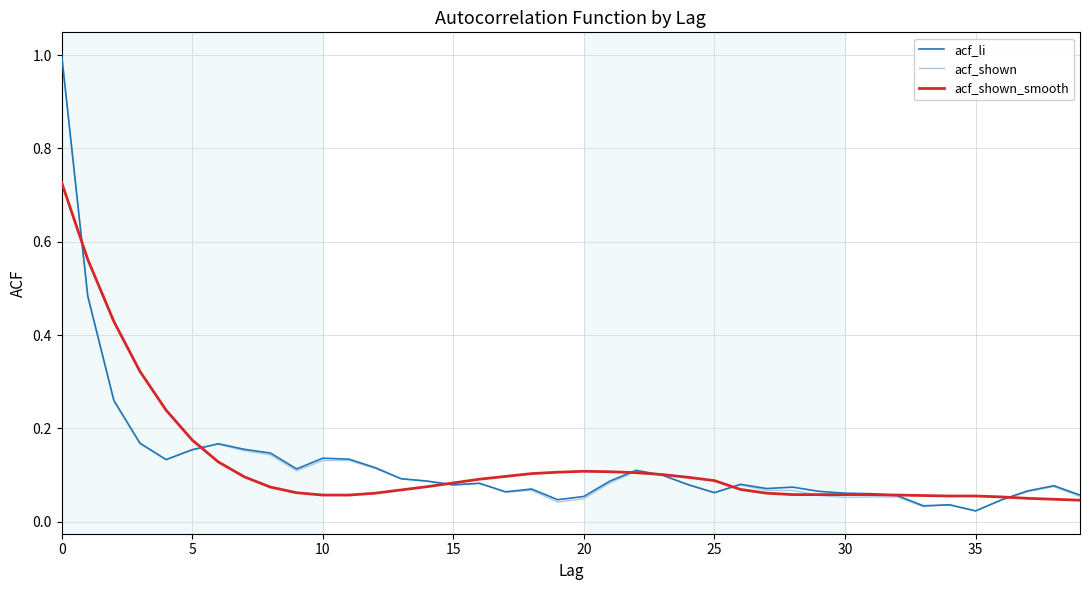

What is the greatest value displayed?

1.0